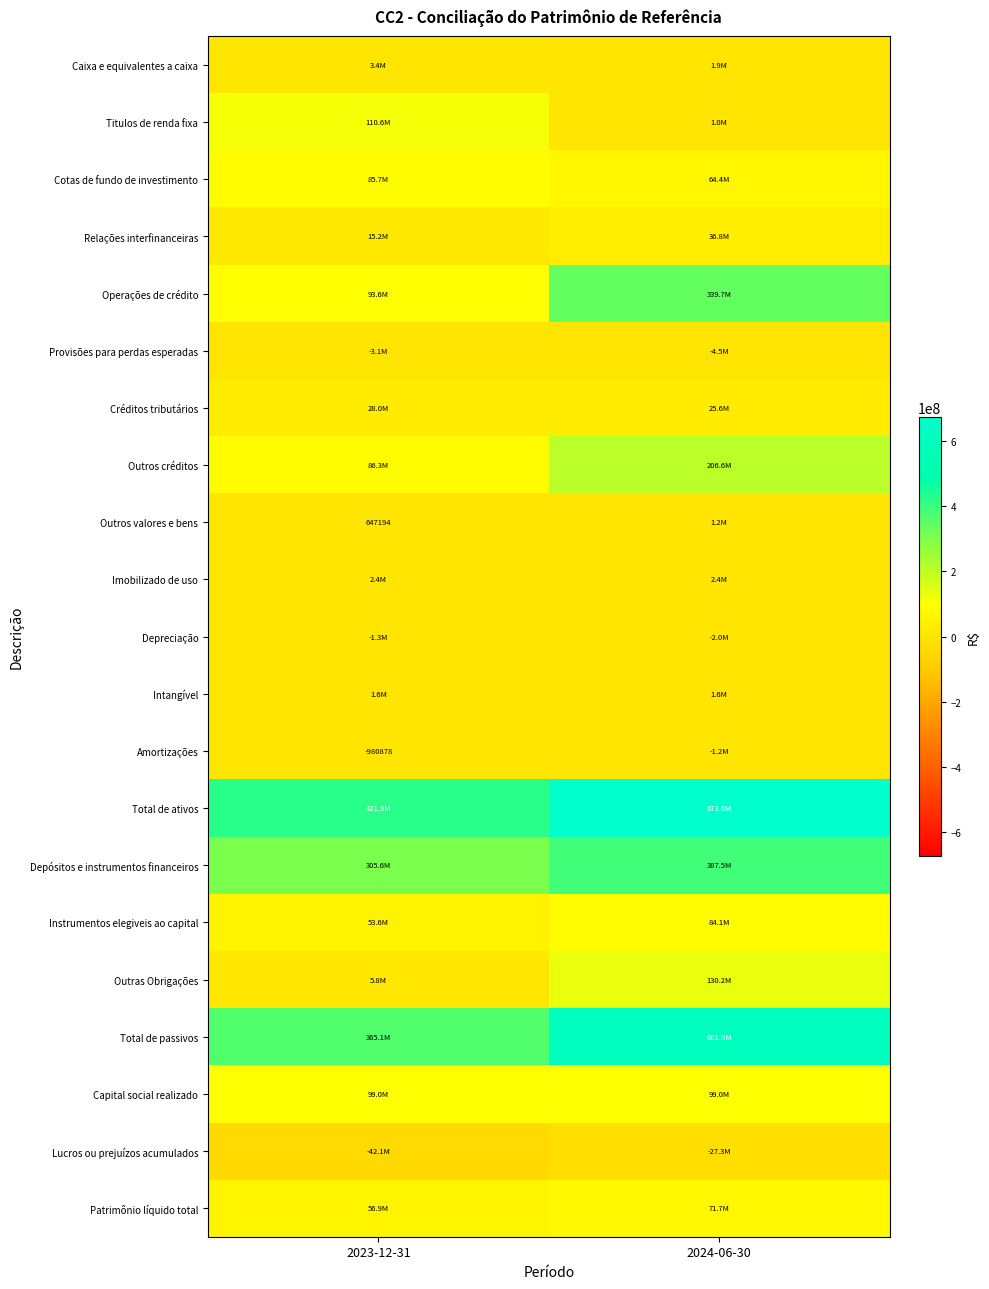

Which series has the largest total across all categories?

Total de ativos